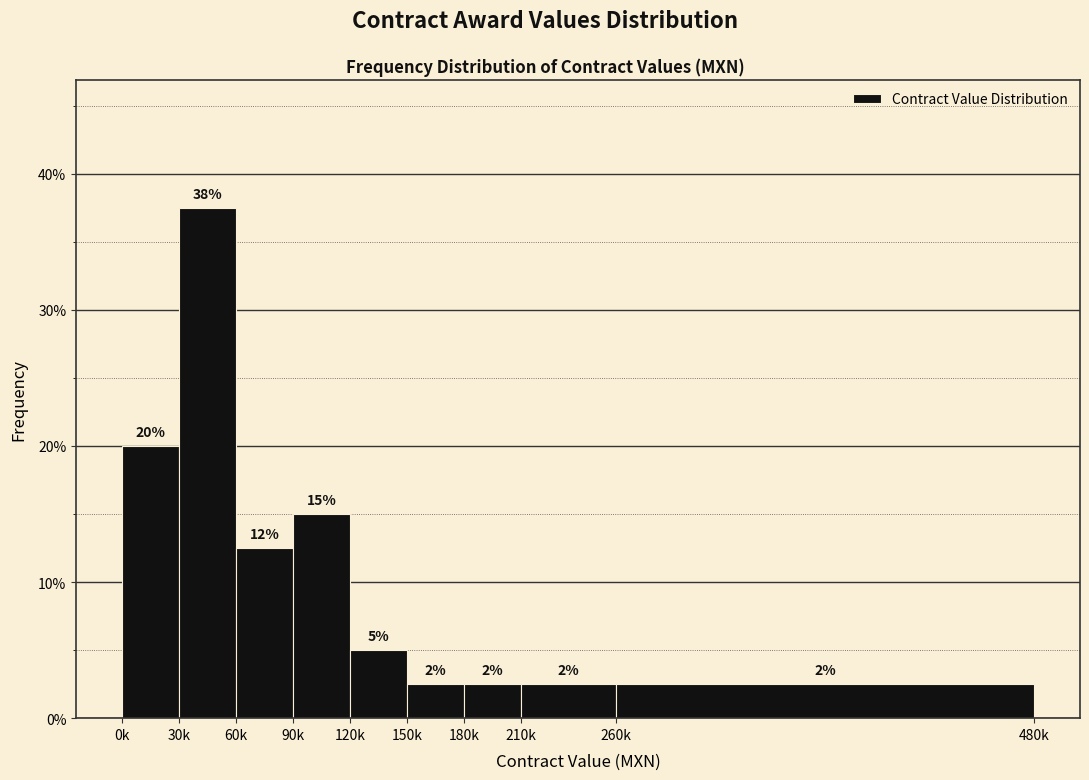

Does the chart contain any negative values?

No